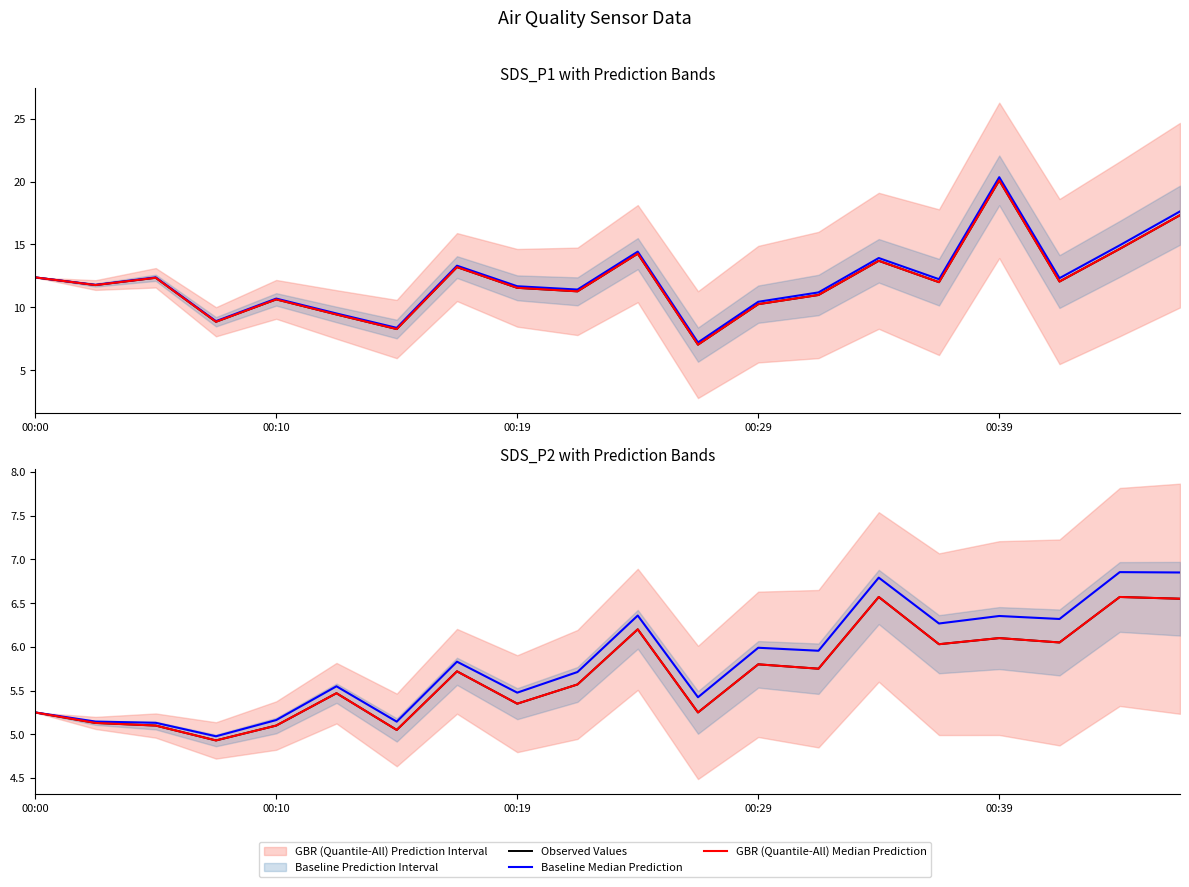

What is the value of the Baseline Median Prediction point at the 18th from the left?

6.3